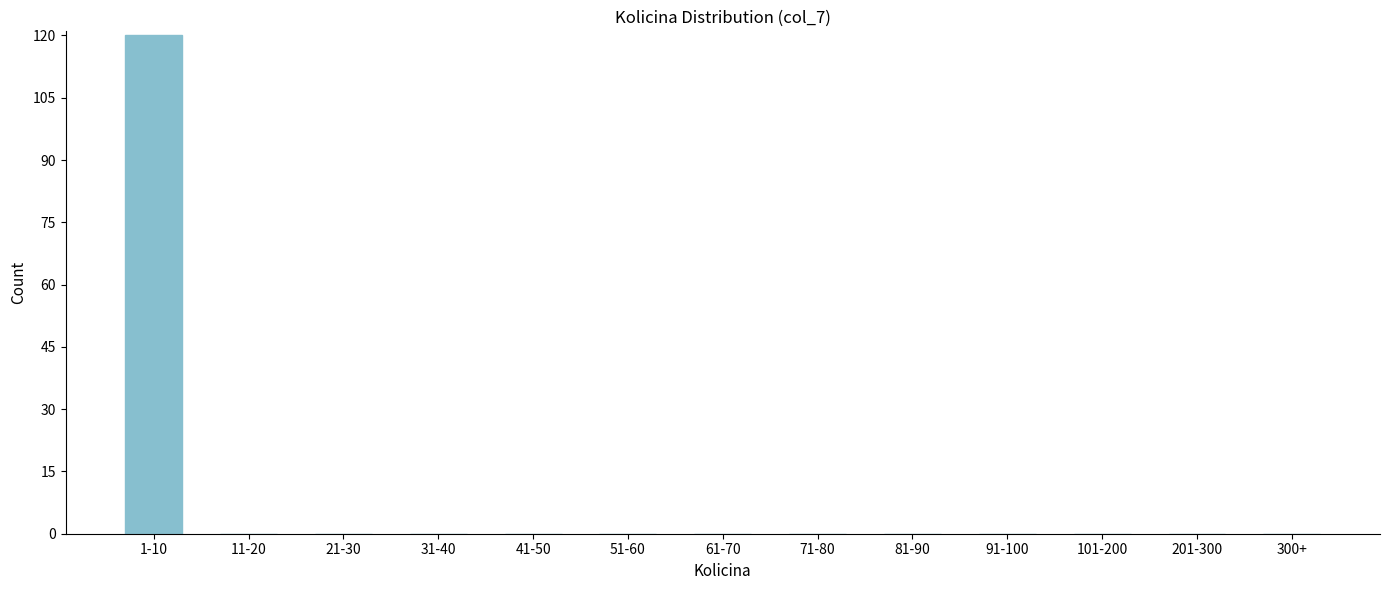

Reading right to left, transcribe all the data shown in this chart.

300+=0	201-300=0	101-200=0	91-100=0	81-90=0	71-80=0	61-70=0	51-60=0	41-50=0	31-40=0	21-30=0	11-20=0	1-10=120